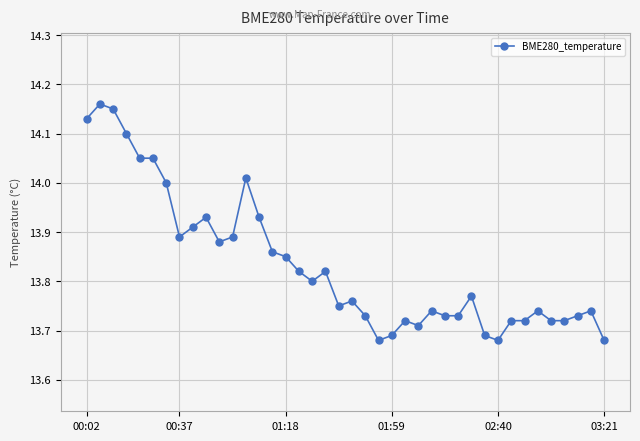

True or false: there are more than 0 points higher than both neighbors.

True